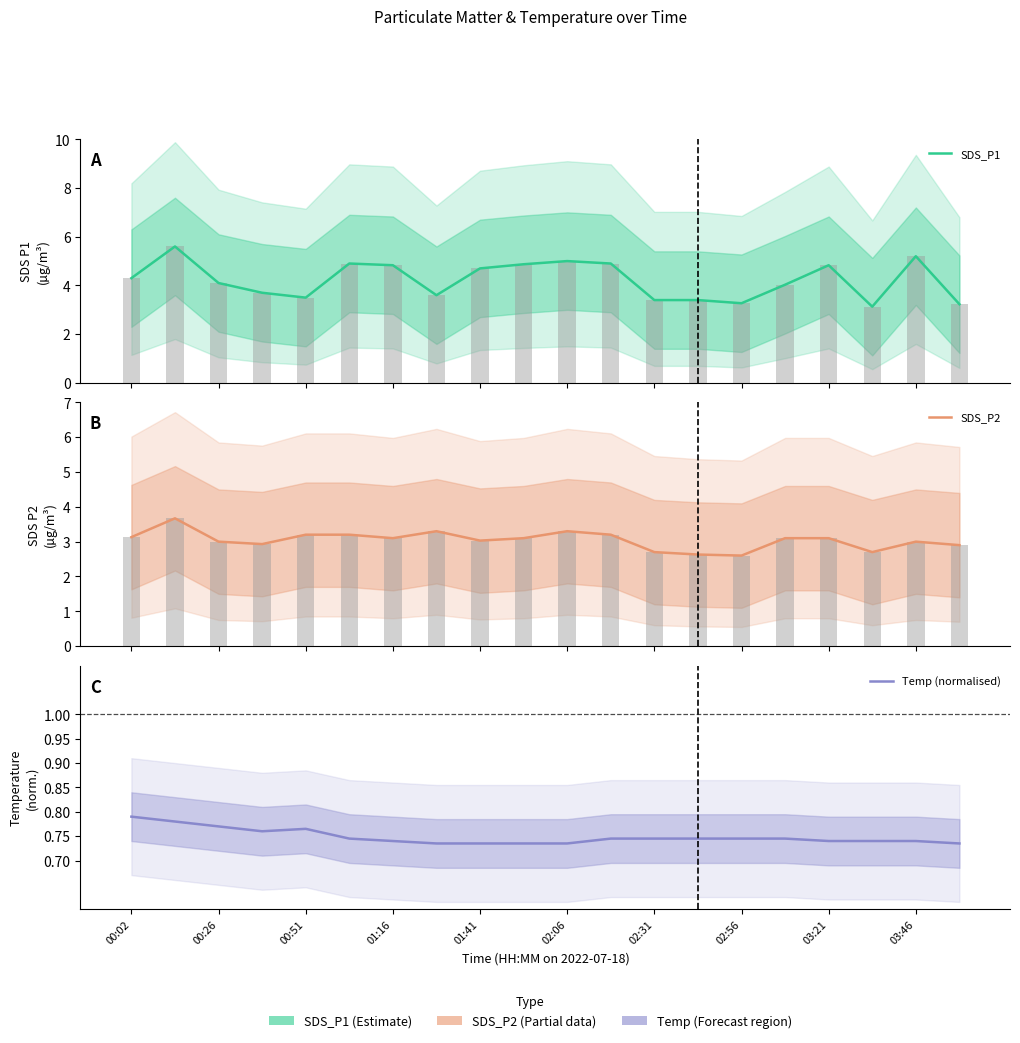

What is the total value across all series at 00:02?

8.2